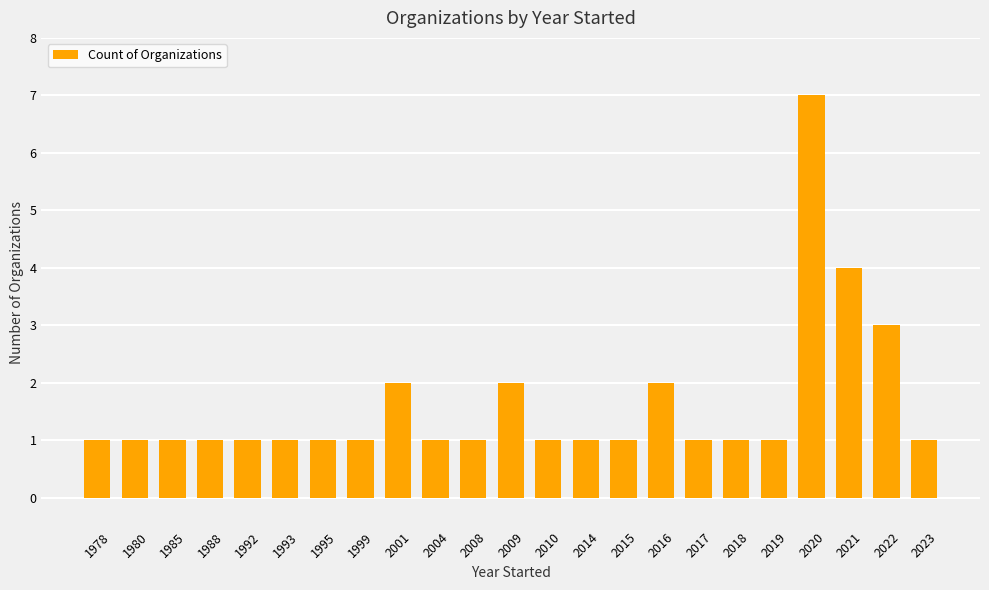

Read the value at 1978.

1